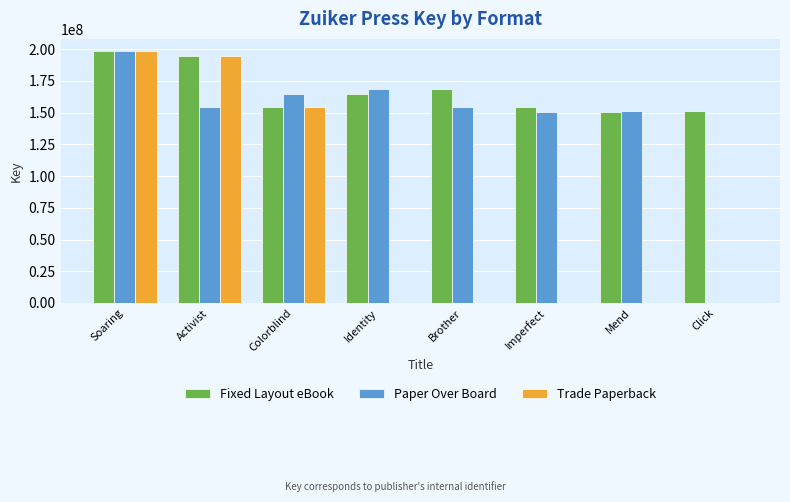

Which series changed the most between Identity and Imperfect?

Paper Over Board